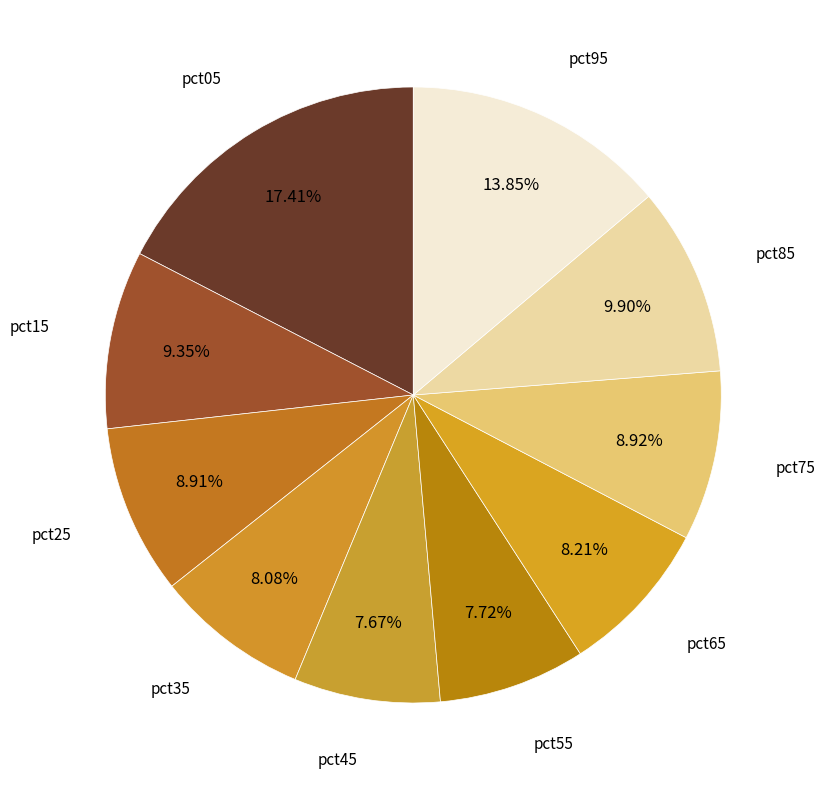

To the nearest percent, what portion does pct65 represent?

8%